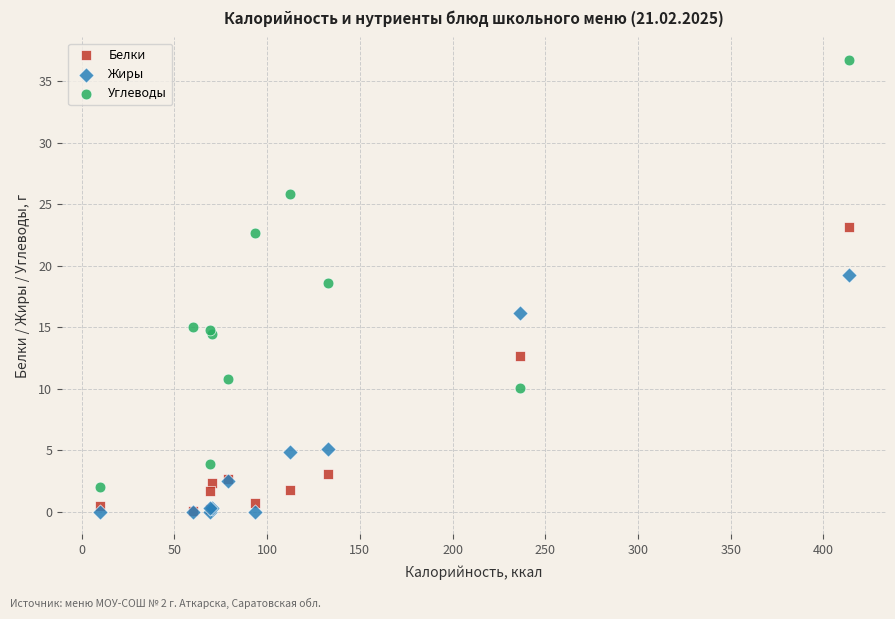

Across all series, what Y value is closest to 18?

18.6